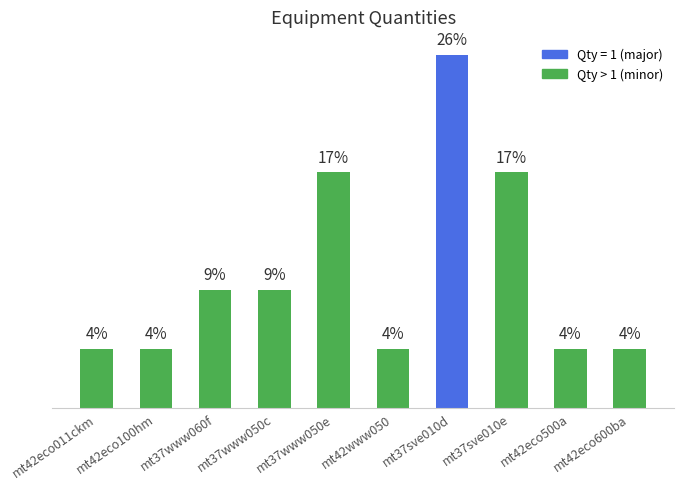

Does the chart contain any negative values?

No